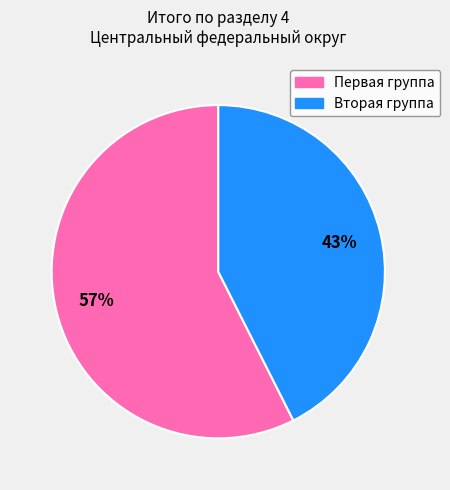

To the nearest percent, what is the average slice percentage?

50%